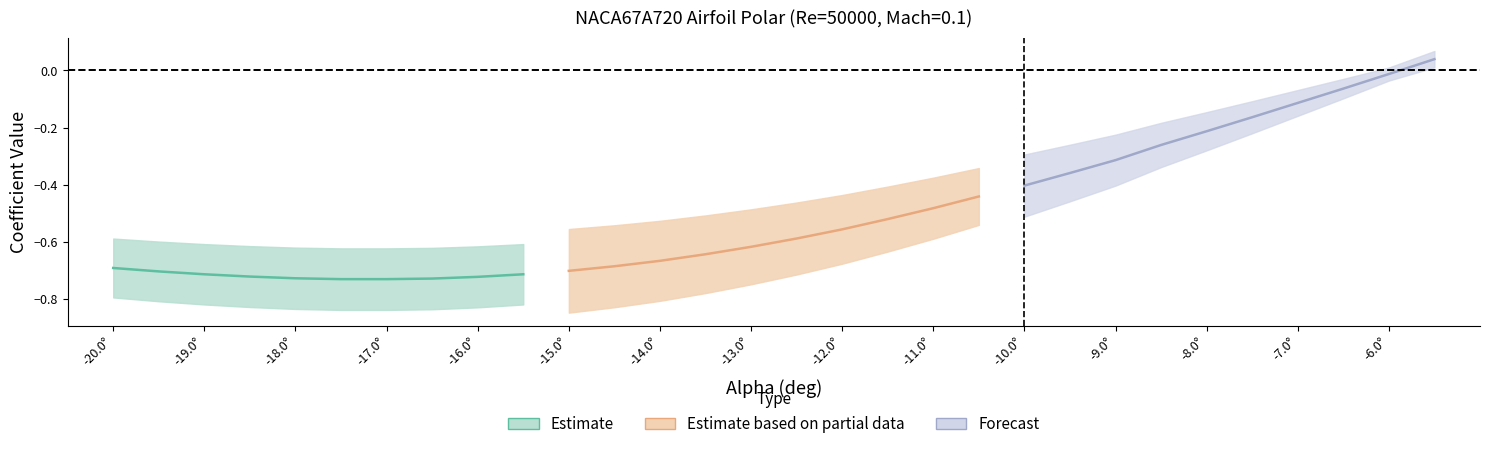

True or false: Cl (Partial data) and Cl (Forecast) intersect in this chart.

False